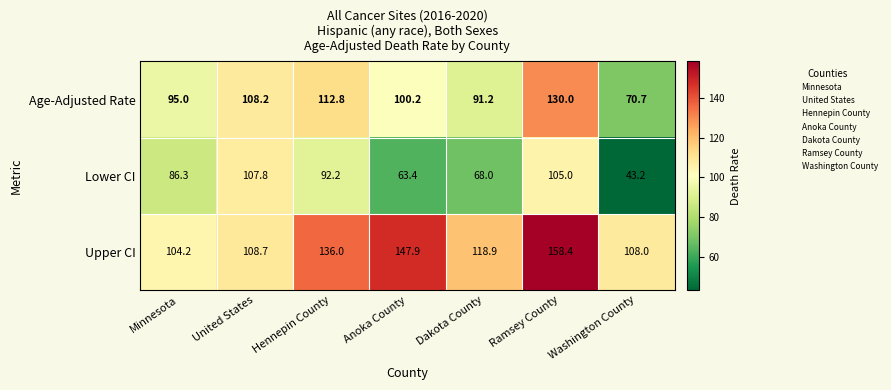

At which category is the sum across all series the highest?

Ramsey County